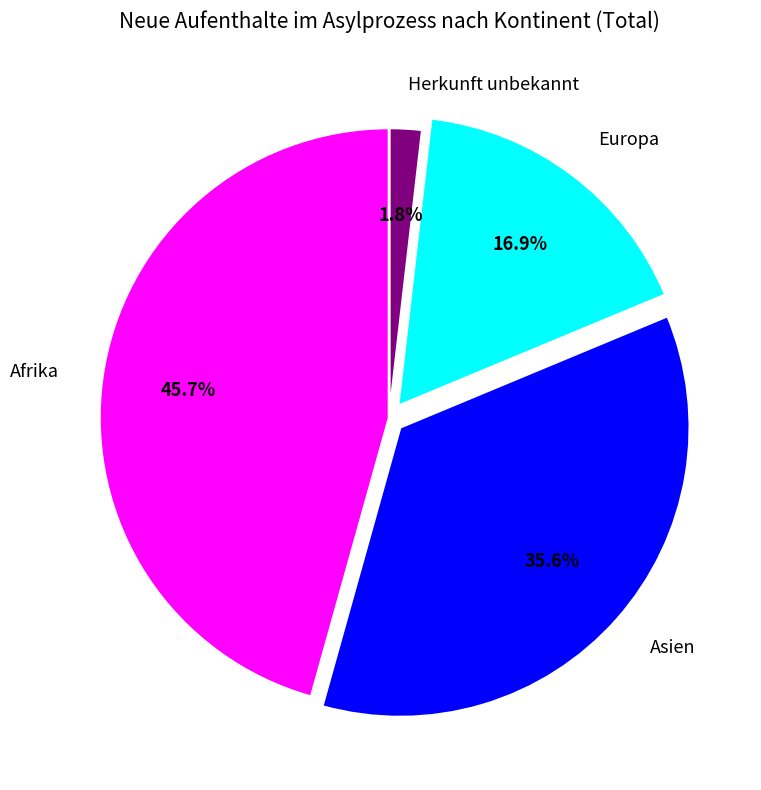

Count the number of slices in the pie.

4